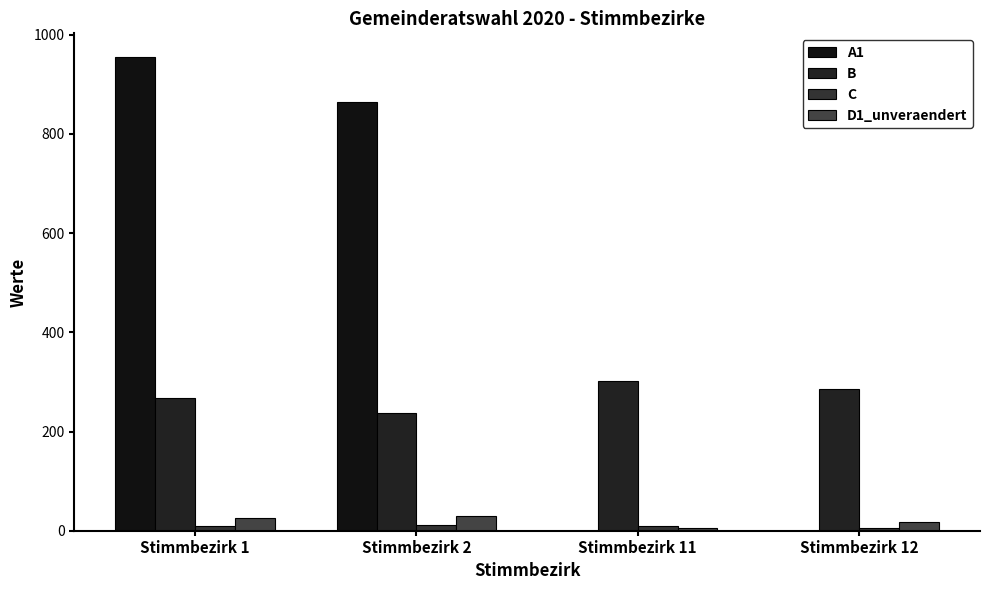

How many distinct data groups are displayed?

4